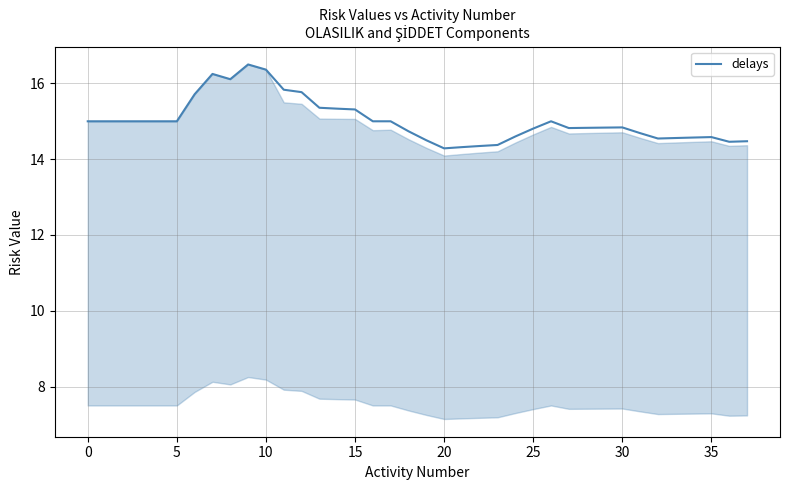

What is the difference between the maximum and minimum values?

2.2